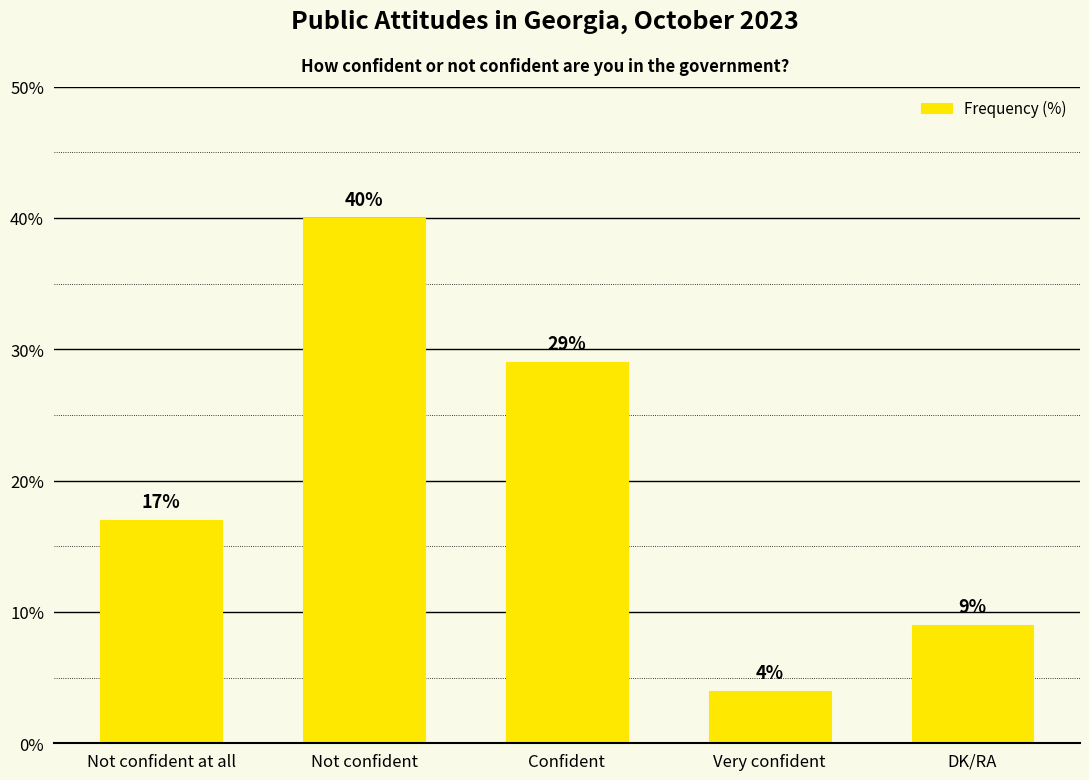

What is the maximum value shown in the chart?

40